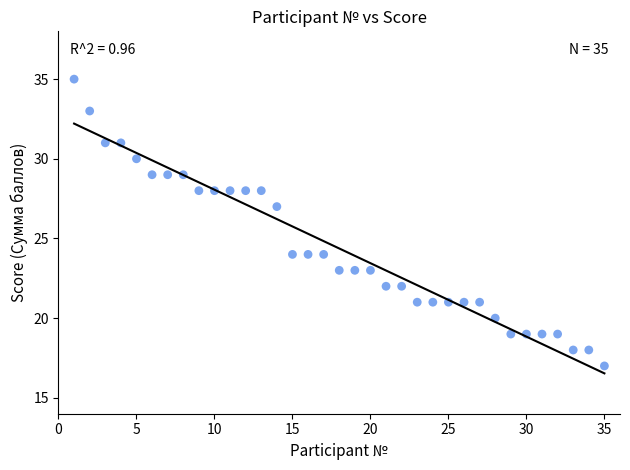

What Y value in the scatter plot is closest to 26?

27